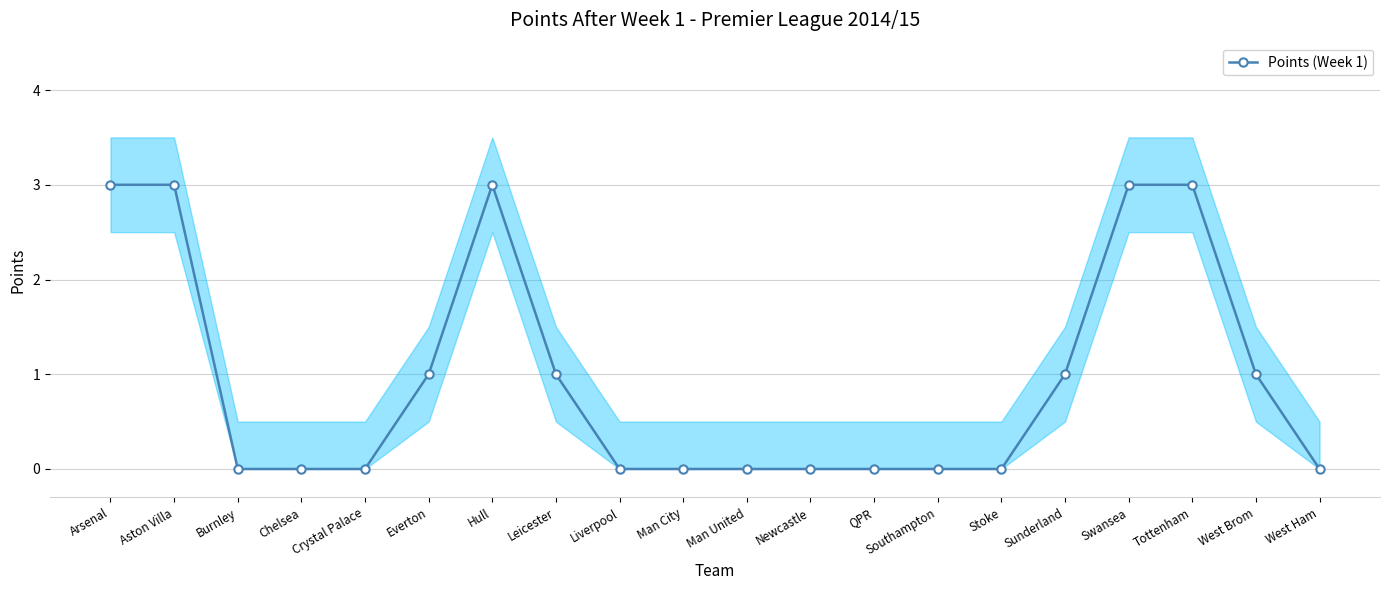

List the labels in order of value, largest first.

Arsenal, Aston Villa, Hull, Swansea, Tottenham, Everton, Leicester, Sunderland, West Brom, Burnley, Chelsea, Crystal Palace, Liverpool, Man City, Man United, Newcastle, QPR, Southampton, Stoke, West Ham